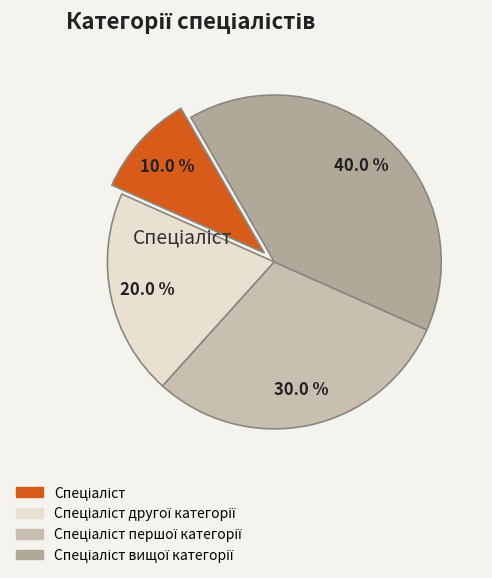

Is there any slice that represents more than half of the pie?

No